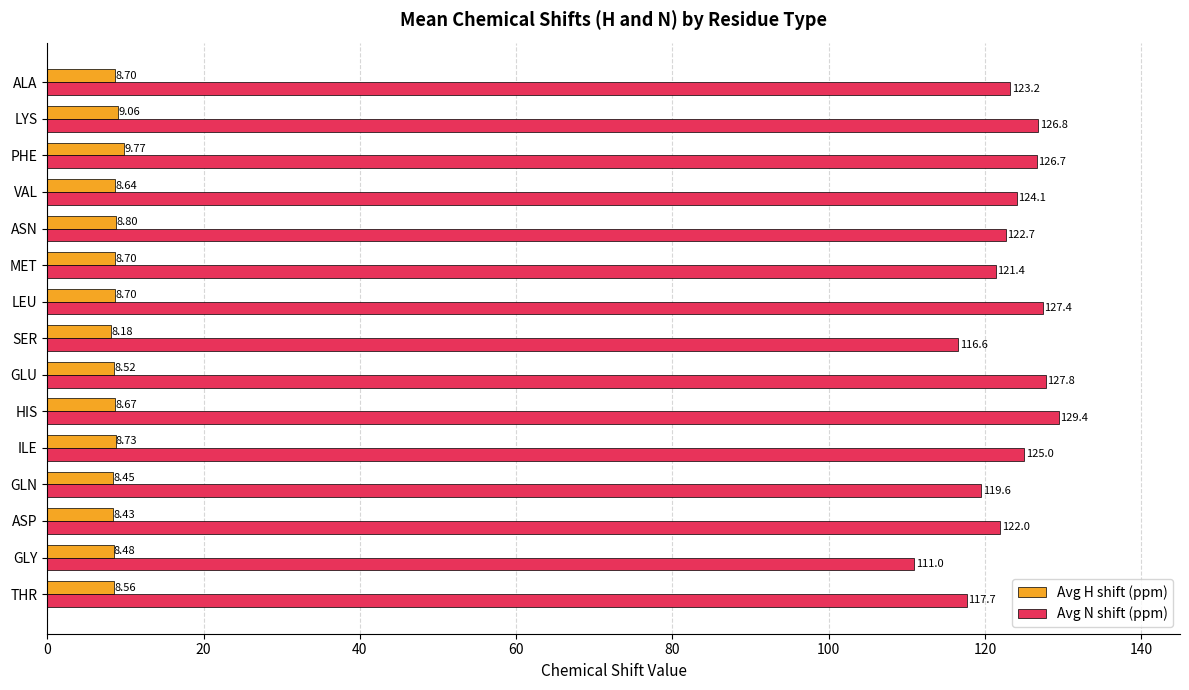

Rank the series at PHE from highest to lowest value.

Avg N shift (ppm), Avg H shift (ppm)